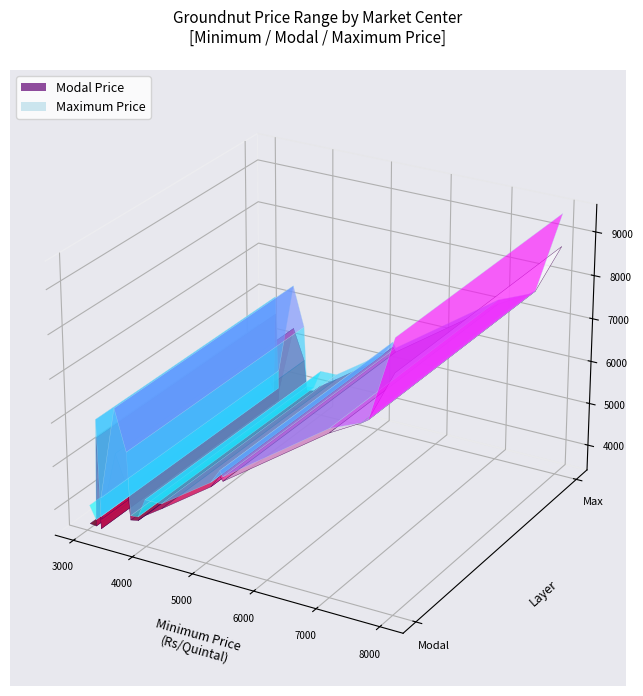

Reading left to right, extract all data points from this chart.

Minimum Price: Kadiri=7600	Lakkireddipally=5300	Srikalahasti=7000	Tenakallu=7500	Porbandar=4275	Rajkot=5250	Bangalore=8000	Bareilly=3200	Kurnool=3519	Amreli=3750	Bhavnagar=3875	Dhoraji=3155	Dhrol=3240	Gondal=3705	Jasdan=4000	Jetpur=3050	Junagadh=3250	Mahuva=5100
Maximum Price: Kadiri=7600	Lakkireddipally=5500	Srikalahasti=7200	Tenakallu=7500	Porbandar=4500	Rajkot=5625	Bangalore=9500	Bareilly=6050	Kurnool=6419	Amreli=4025	Bhavnagar=4045	Dhoraji=3705	Dhrol=3810	Gondal=5480	Jasdan=4490	Jetpur=4005	Junagadh=4250	Mahuva=5300
Modal Price: Kadiri=7600	Lakkireddipally=5400	Srikalahasti=7100	Tenakallu=7500	Porbandar=4385	Rajkot=5500	Bangalore=8750	Bareilly=5625	Kurnool=5380	Amreli=3925	Bhavnagar=3960	Dhoraji=3555	Dhrol=3525	Gondal=4655	Jasdan=4125	Jetpur=3575	Junagadh=3750	Mahuva=5200